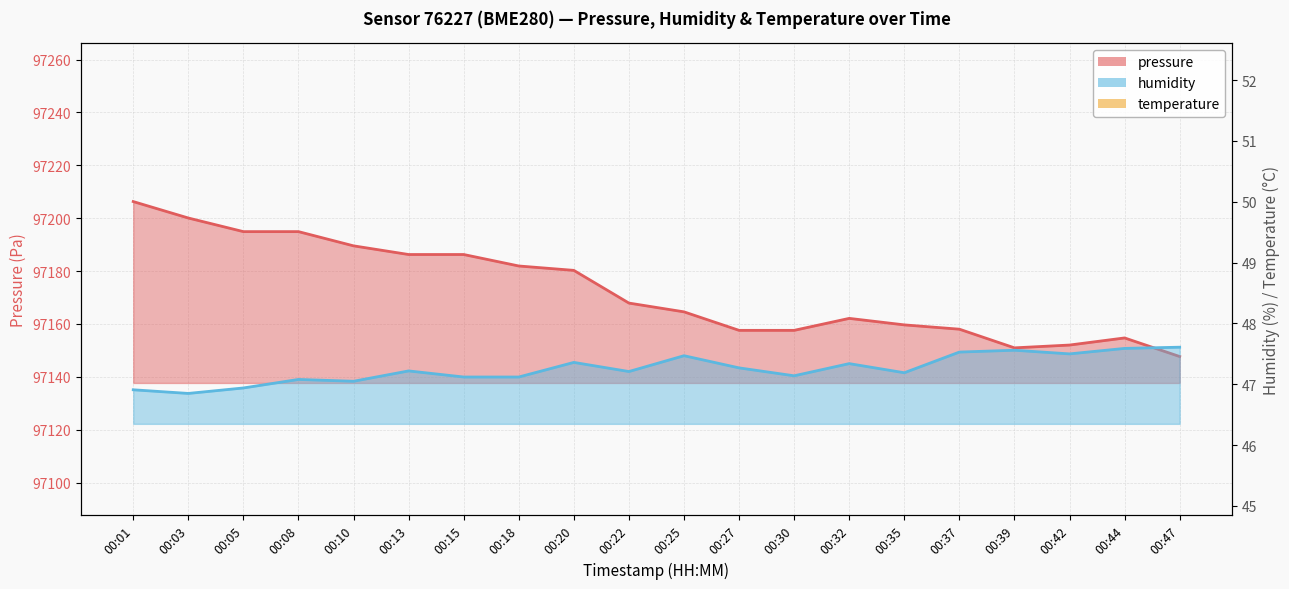

The value of humidity at 00:03 is 46.9. True or false?

True